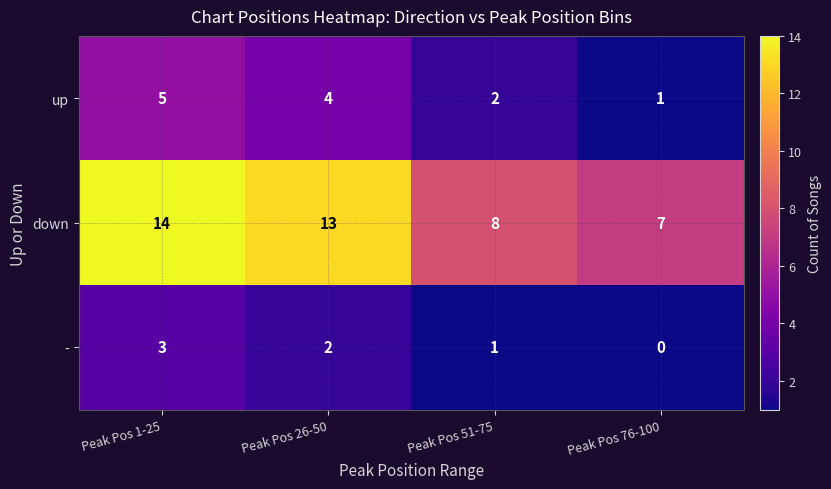

Rank the series by their maximum value, from lowest to highest.

-, up, down